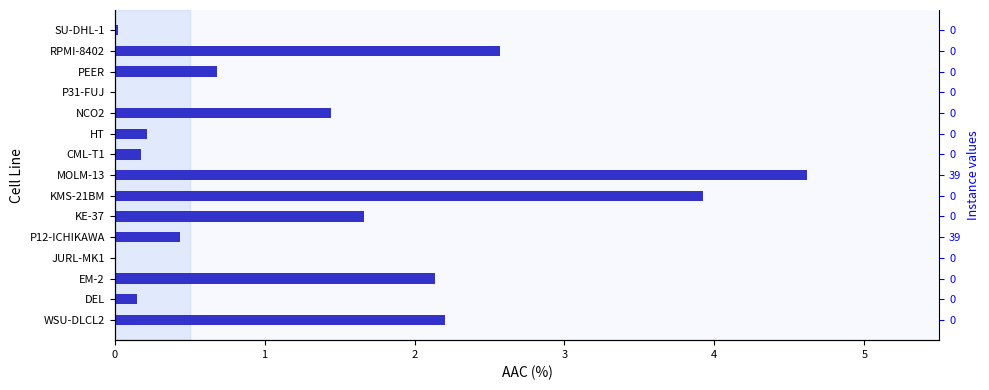

True or false: the data shows 2.2 at WSU-DLCL2.

True